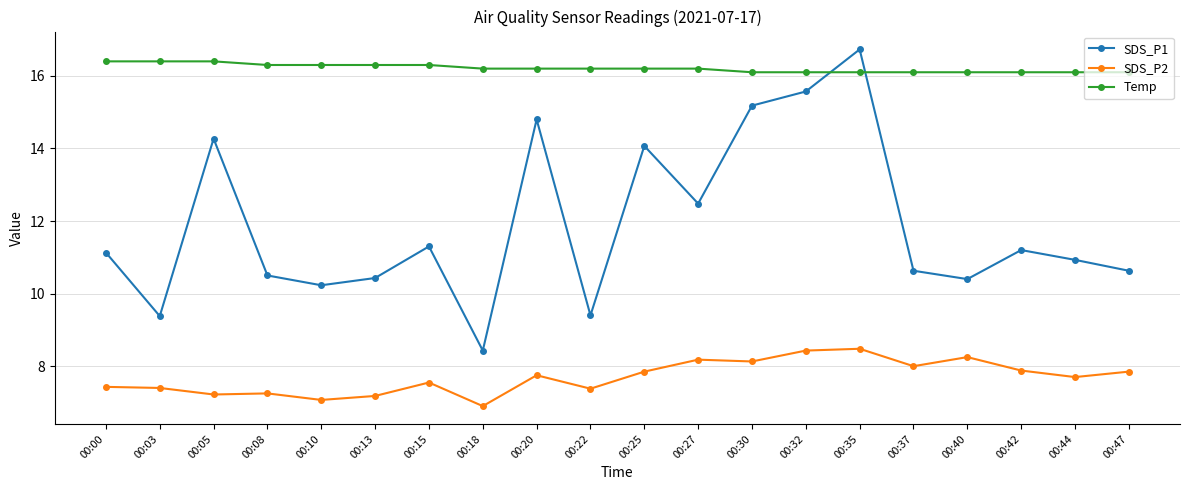

Is it true that SDS_P1 equals 9.4 at 00:22?

True